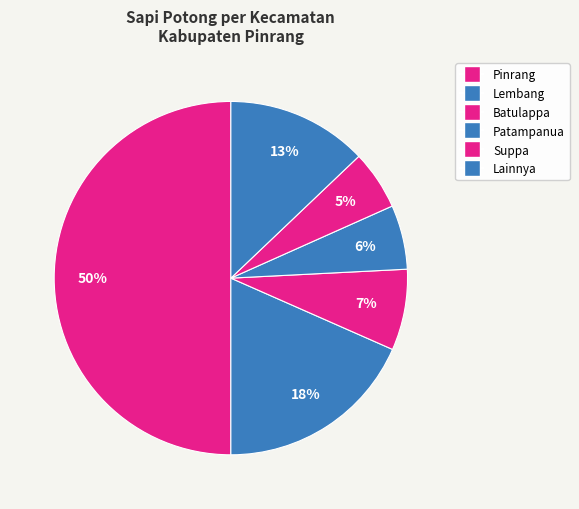

How many segments does this pie chart have?

6